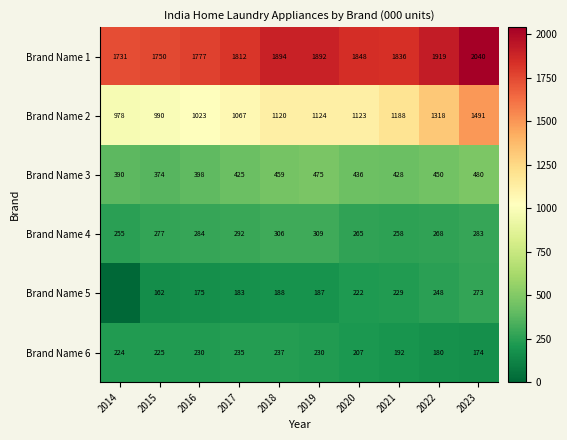

At which category does the chart reach its peak across all series?

2023